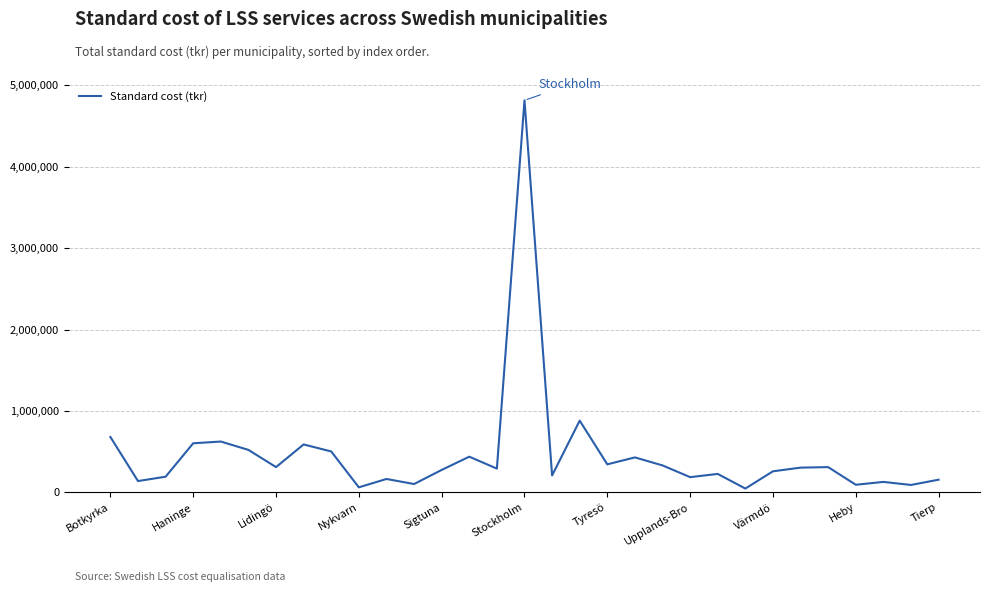

What is the maximum value shown in the chart?

4816351